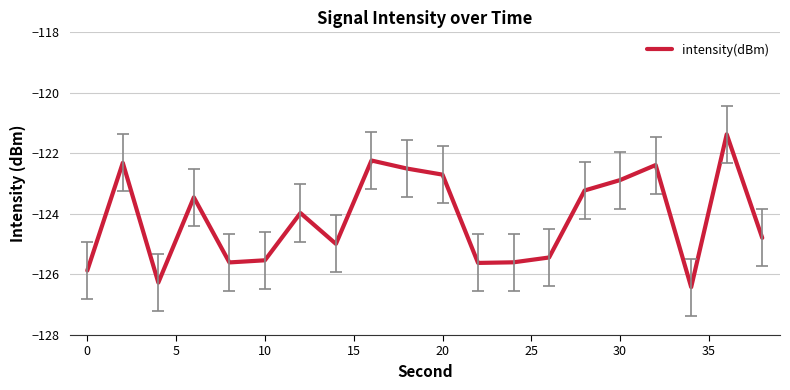

What is the maximum value shown in the chart?

-121.4